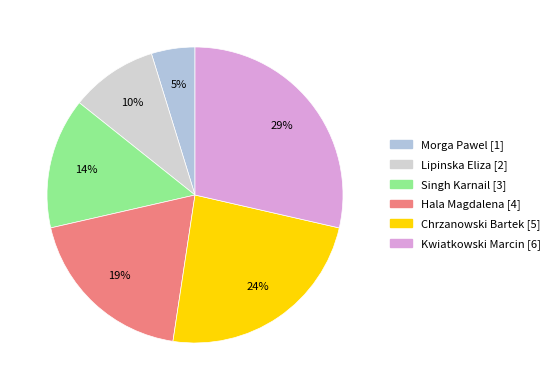

To the nearest percent, what is the difference between the largest and smallest slice percentages?

24%